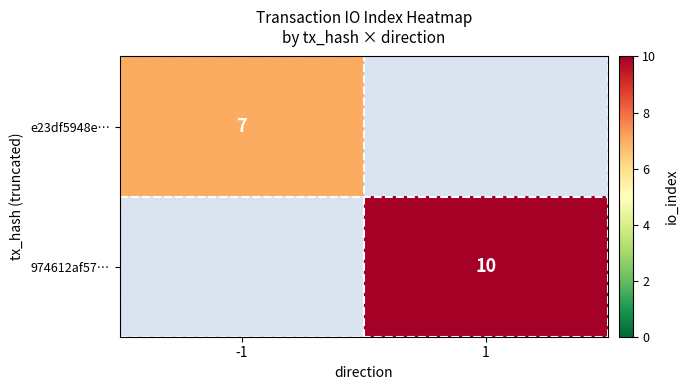

Is the value of 974612af57… at 1 greater than the value of e23df5948e… at -1?

Yes